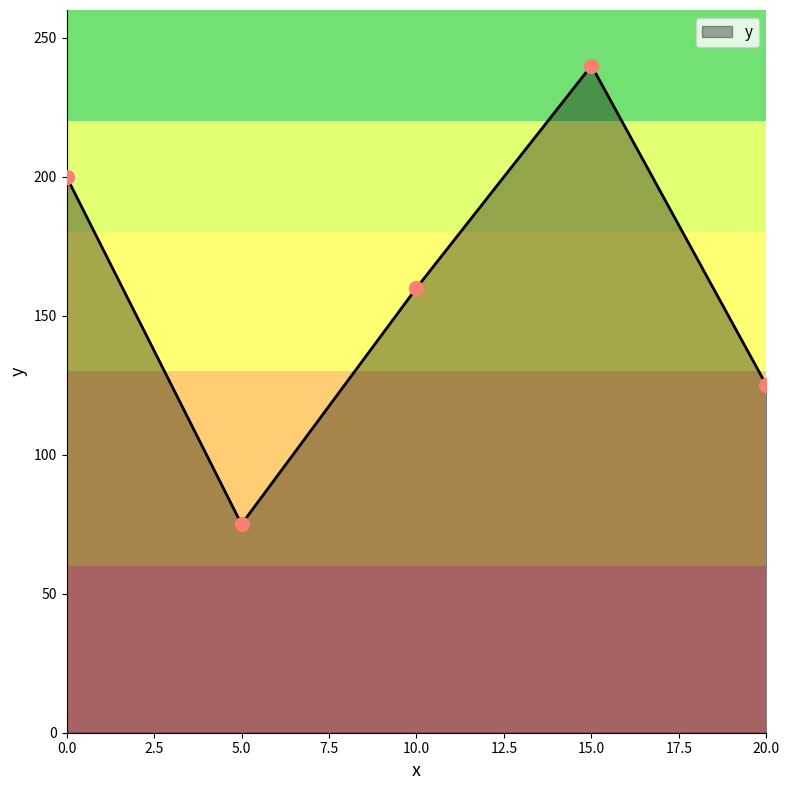

Which has a higher value, 15.0 or 10.0?

15.0